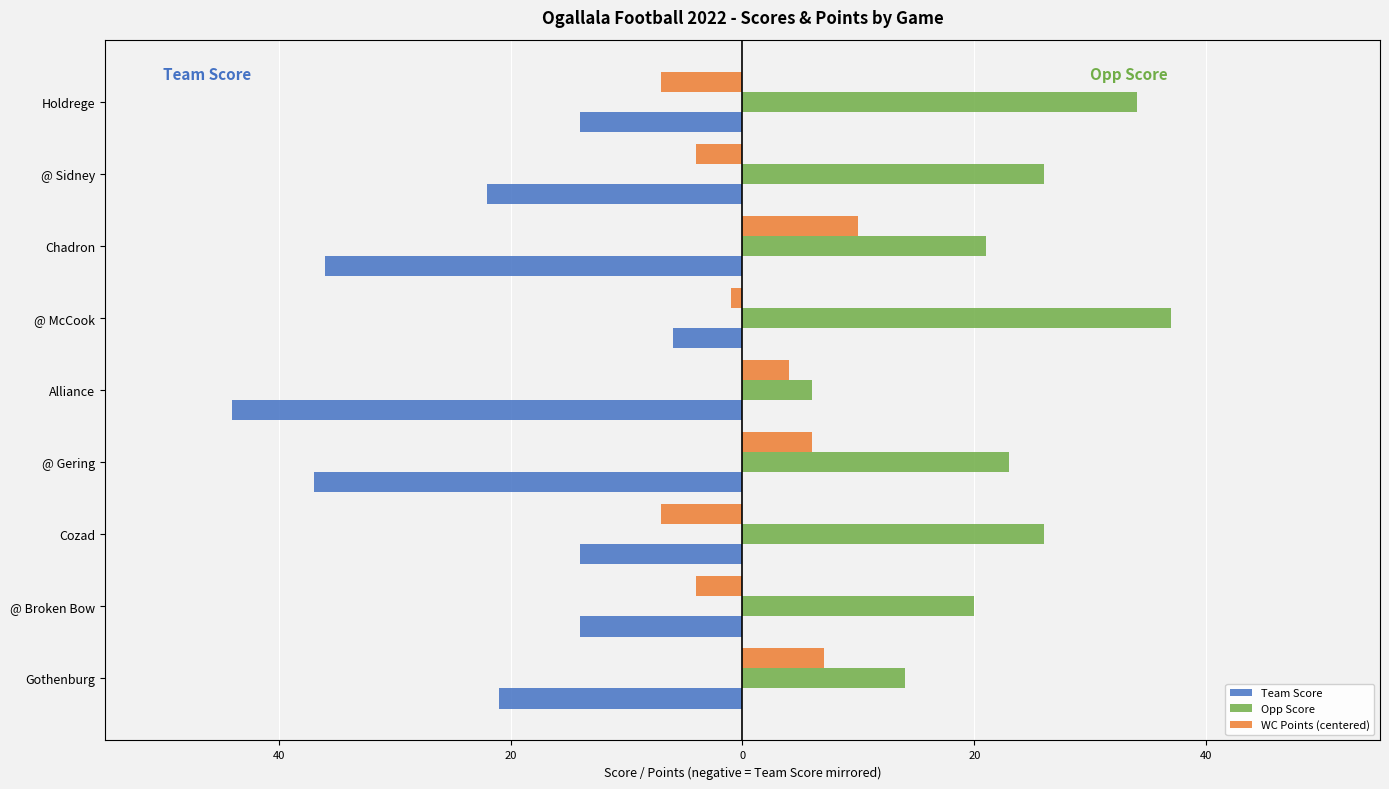

Rank the series by their average value, from highest to lowest.

Opp Score, WC Points (centered), Team Score